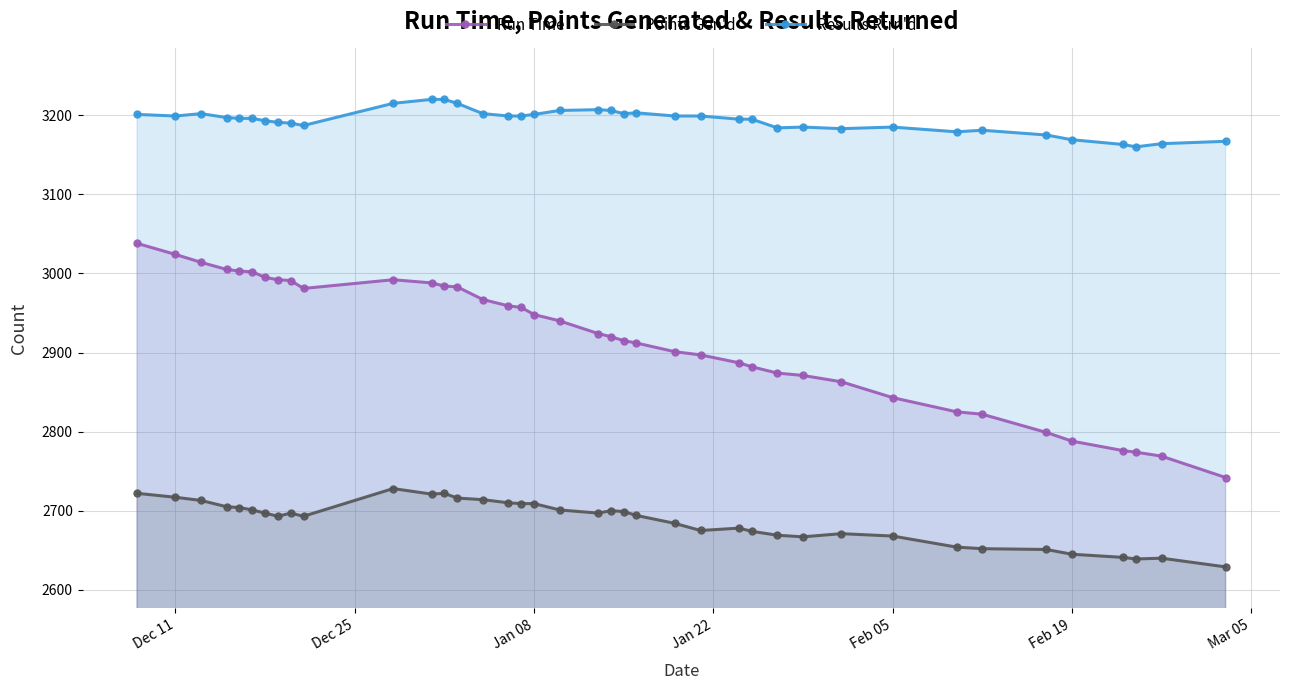

True or false: Run Time has more than 2 interior local peaks.

False